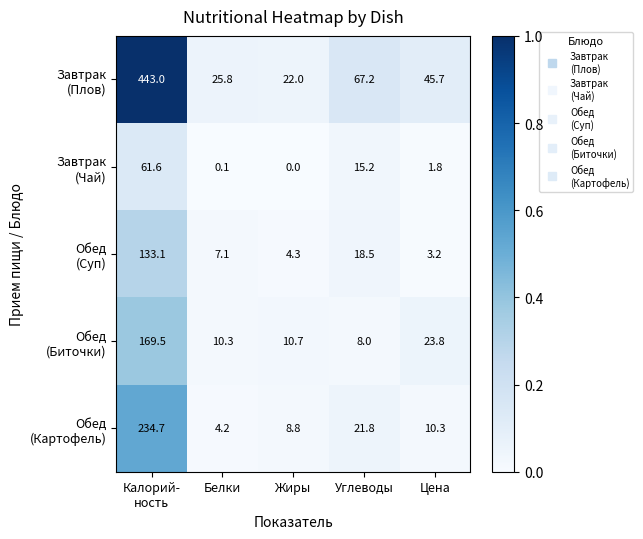

What is the total value across all series at Белки?

47.5